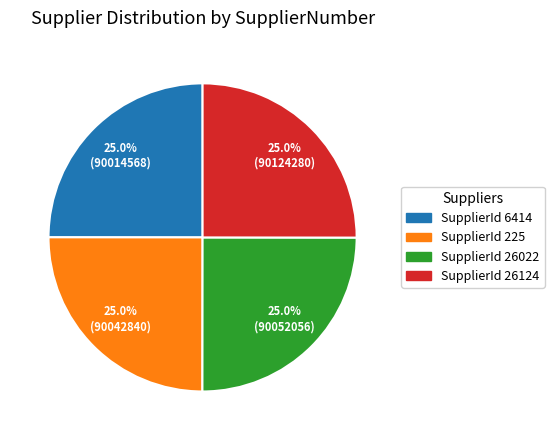

Combined, what portion of the pie is SupplierId 26022 and SupplierId 6414?

50.0%